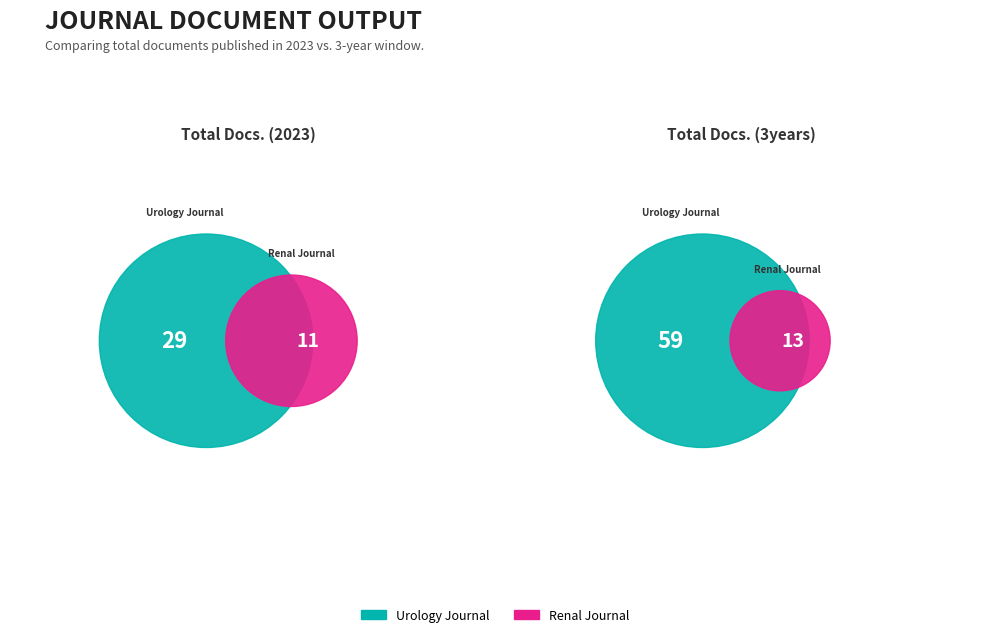

What percentage is the Renal Society of Australasia Journal slice, to the nearest percent?

28%